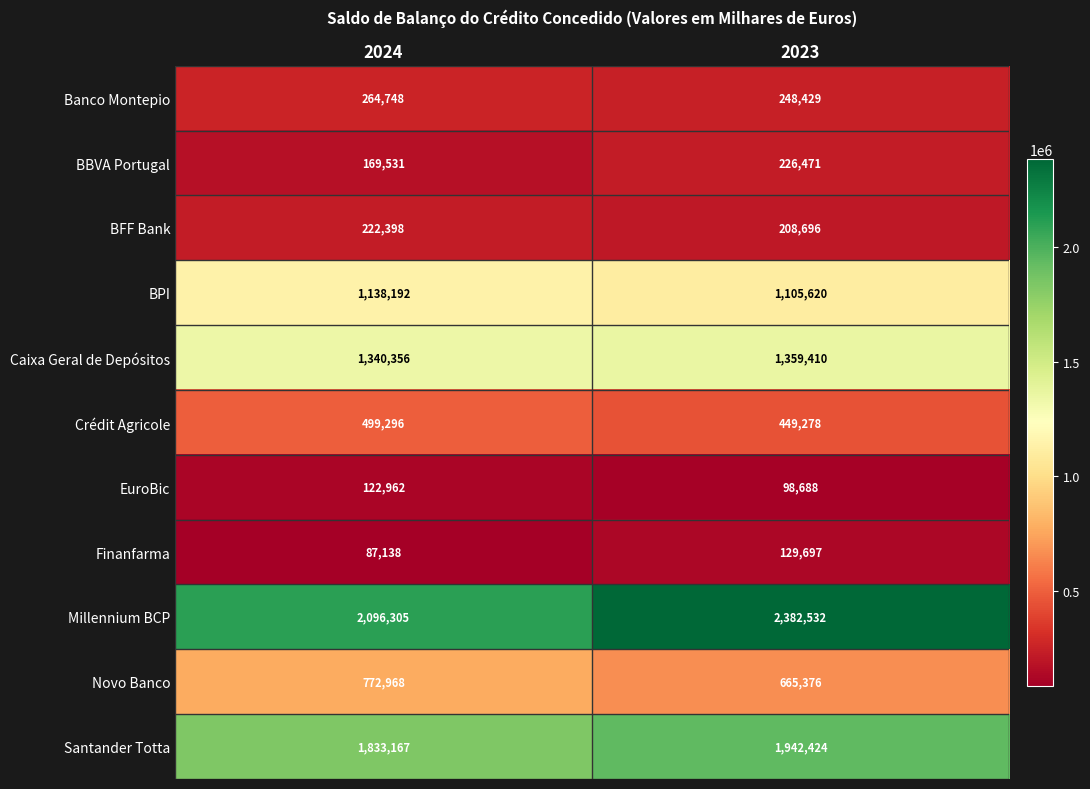

Reading left to right, what are all the values shown in this chart?

Banco Montepio: 264748	248429
BBVA Portugal: 169531	226471
BFF Bank: 222398	208696
BPI: 1138192	1105620
Caixa Geral de Depósitos: 1340356	1359410
Crédit Agricole: 499296	449278
EuroBic: 122962	98688
Finanfarma: 87138	129697
Millennium BCP: 2096305	2382532
Novo Banco: 772968	665376
Santander Totta: 1833167	1942424